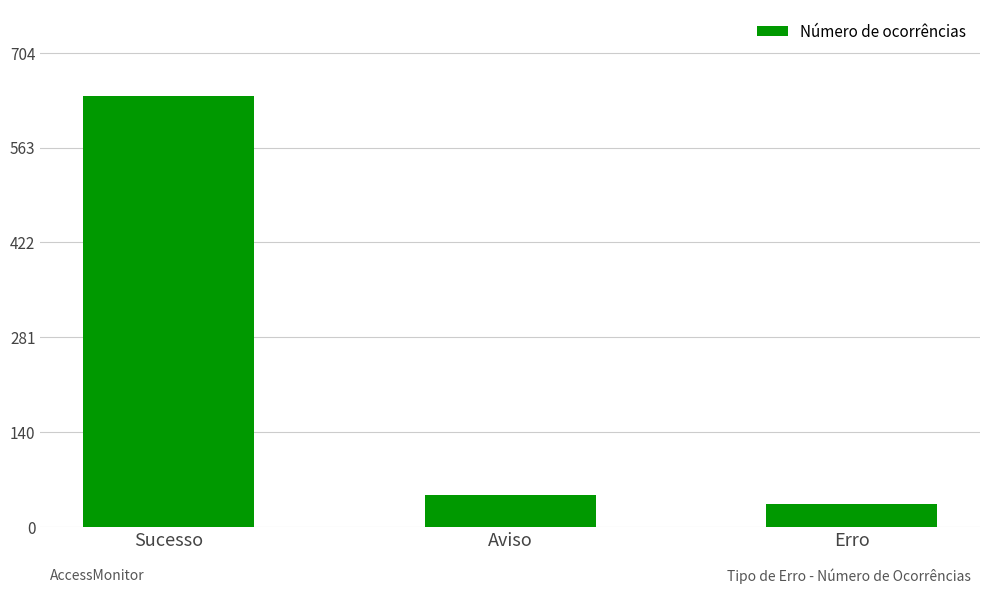

How many values are below 47?

1